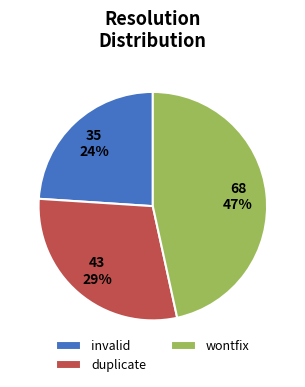

To the nearest percent, what is the average slice percentage?

33%